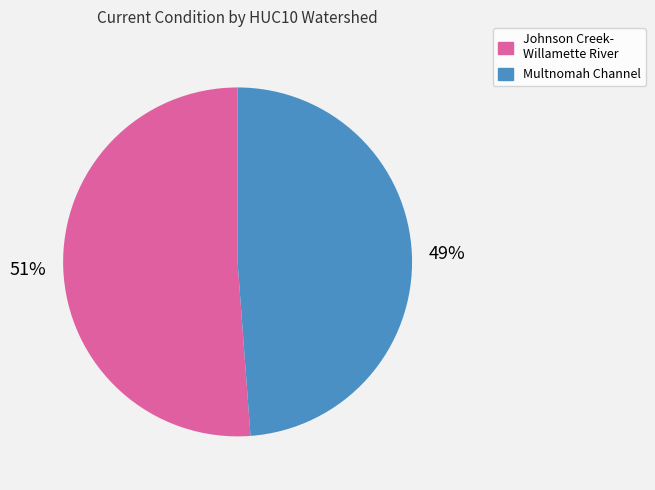

Which slice is the largest?

Johnson Creek- Willamette River